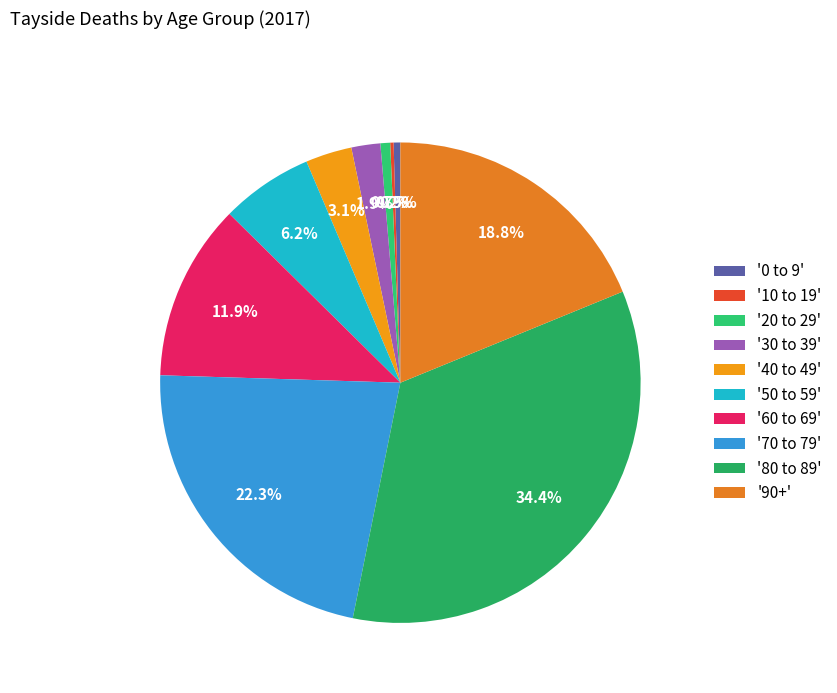

Is there a majority slice in this chart?

No